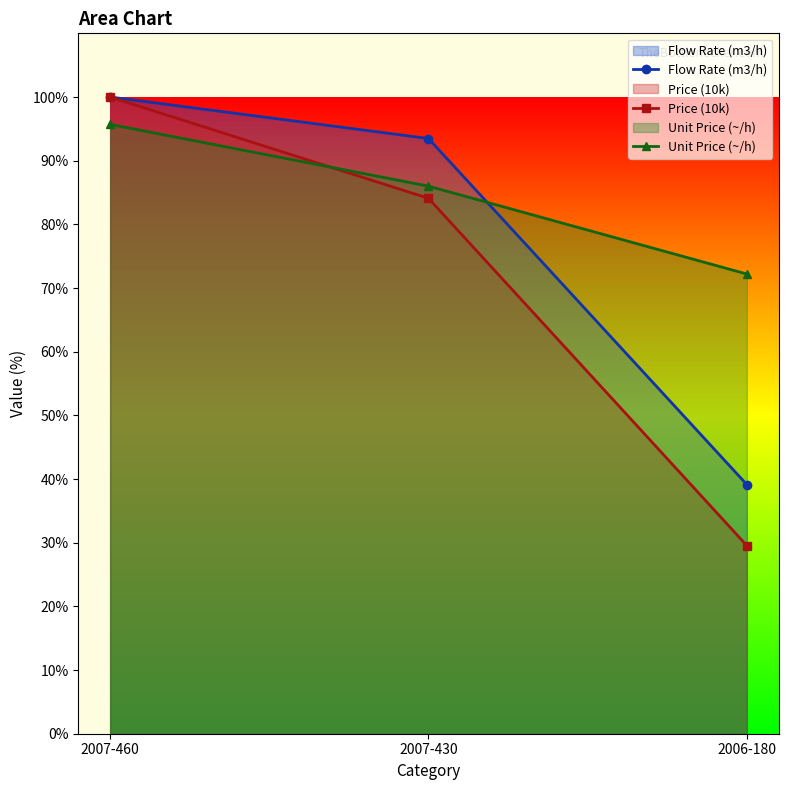

Rank the categories by Flow Rate (m3/h) value from lowest to highest.

2006-180, 2007-430, 2007-460